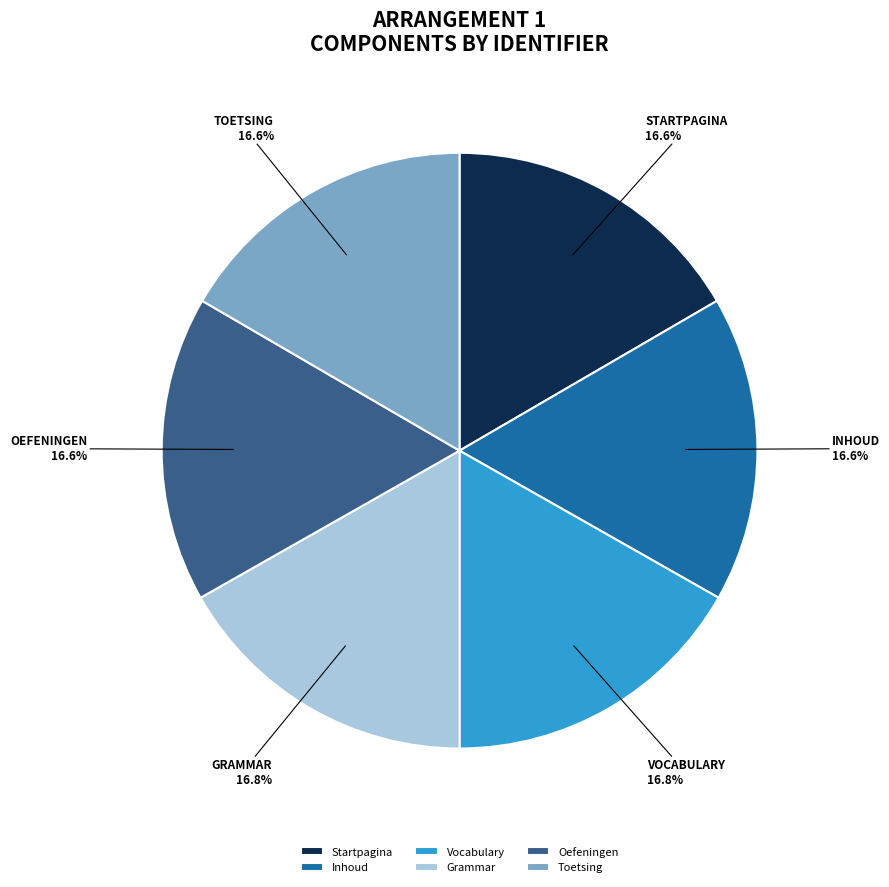

Is there a majority slice in this chart?

No